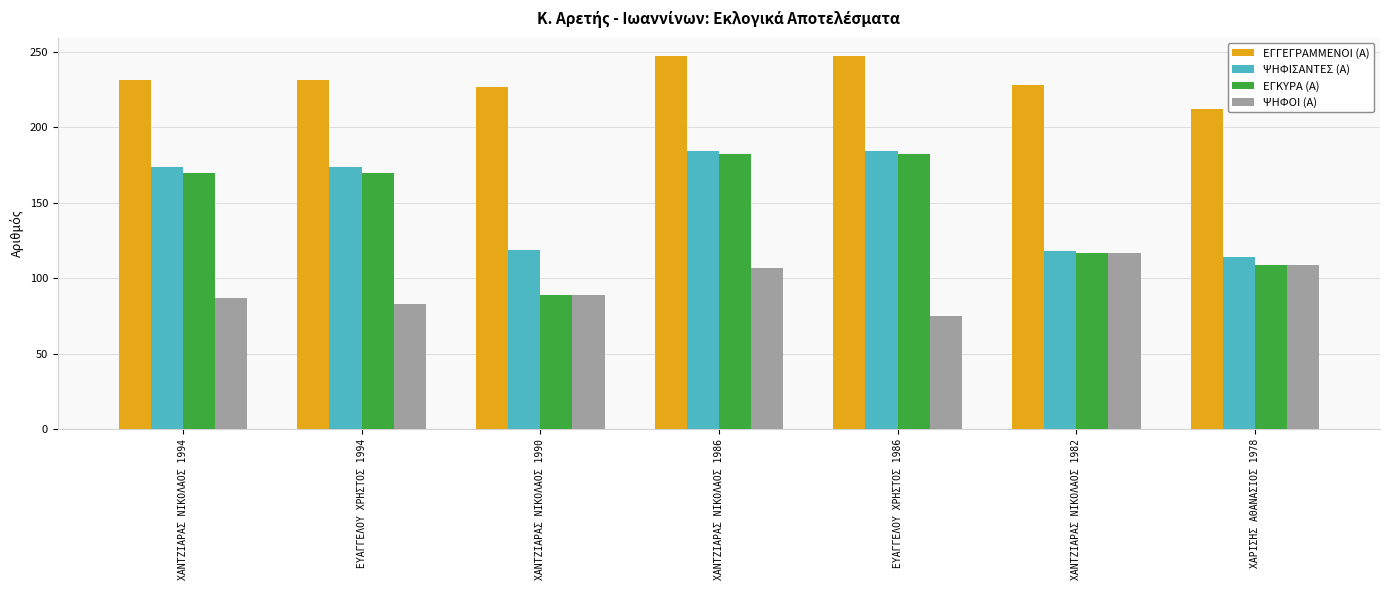

How many groups of bars are there?

7